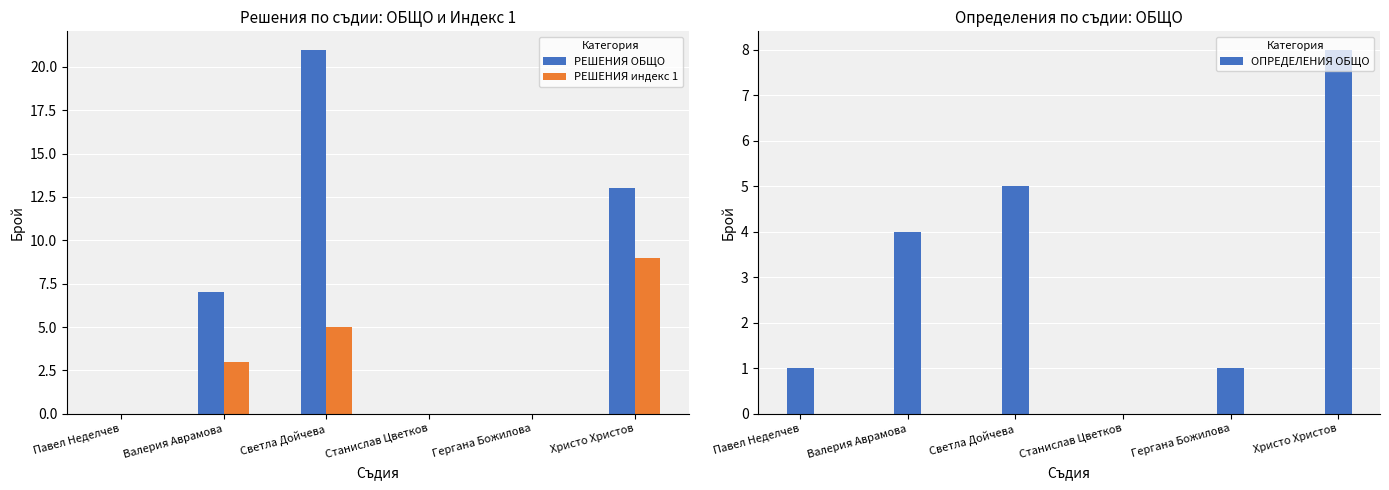

What is the sum of all ОПРЕДЕЛЕНИЯ ОБЩО values?

19